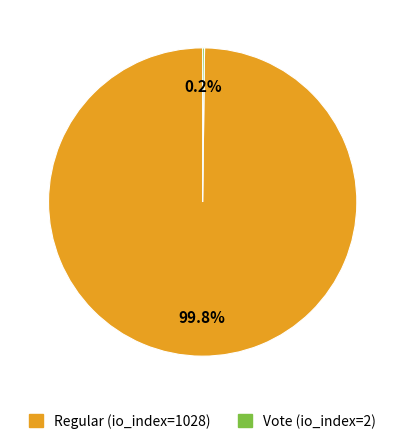

Which category accounts for the majority?

Regular (io_index=1028)